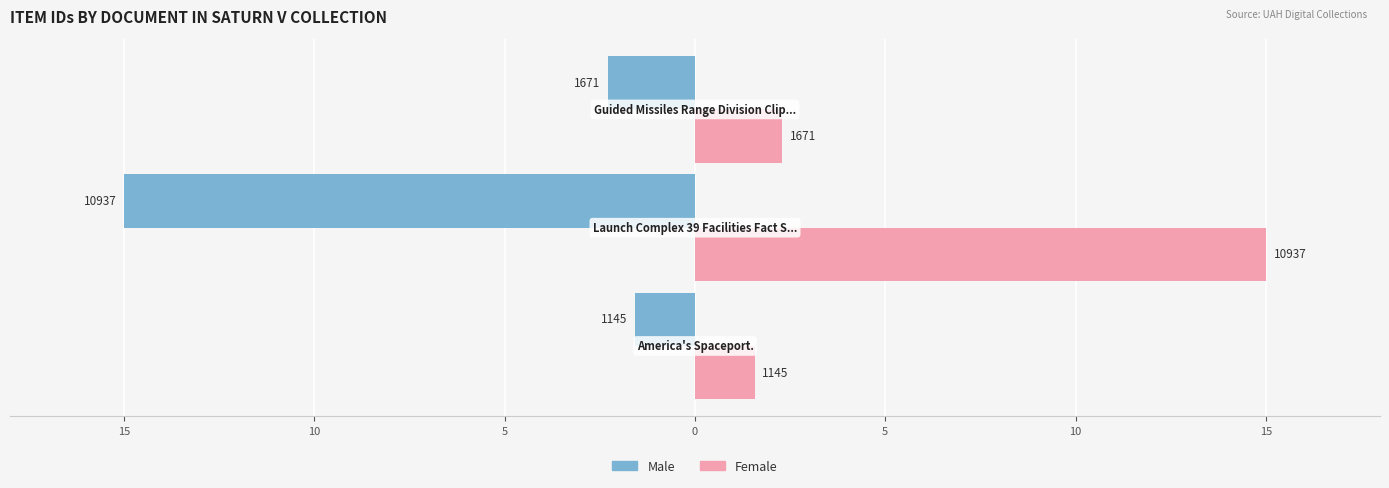

What are all the series names shown in the legend?

Male, Female